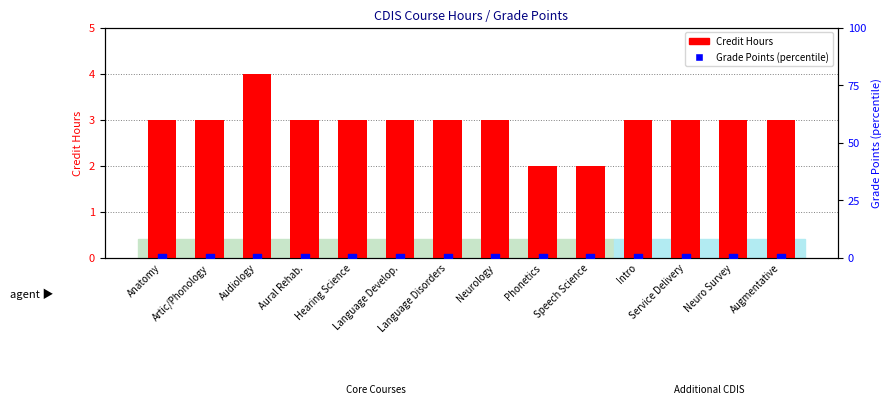

Which series has the widest spread of Y values?

Hours